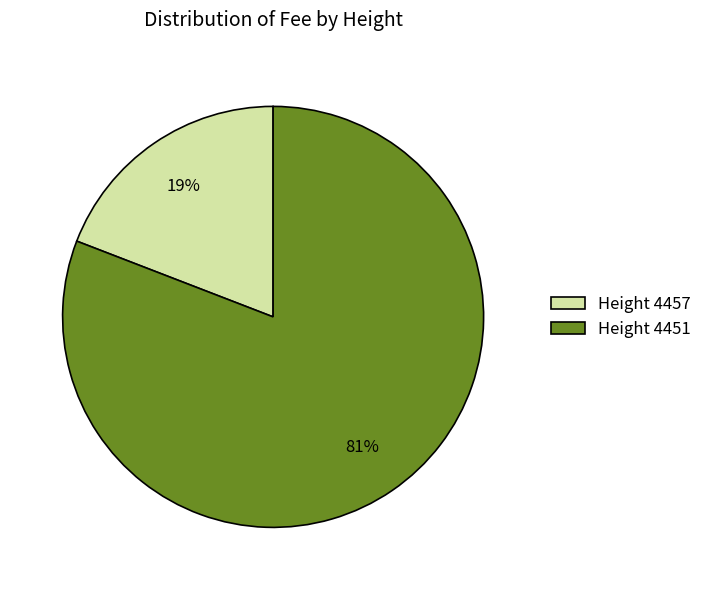

Does Height 4451 account for over 50% of the chart?

Yes